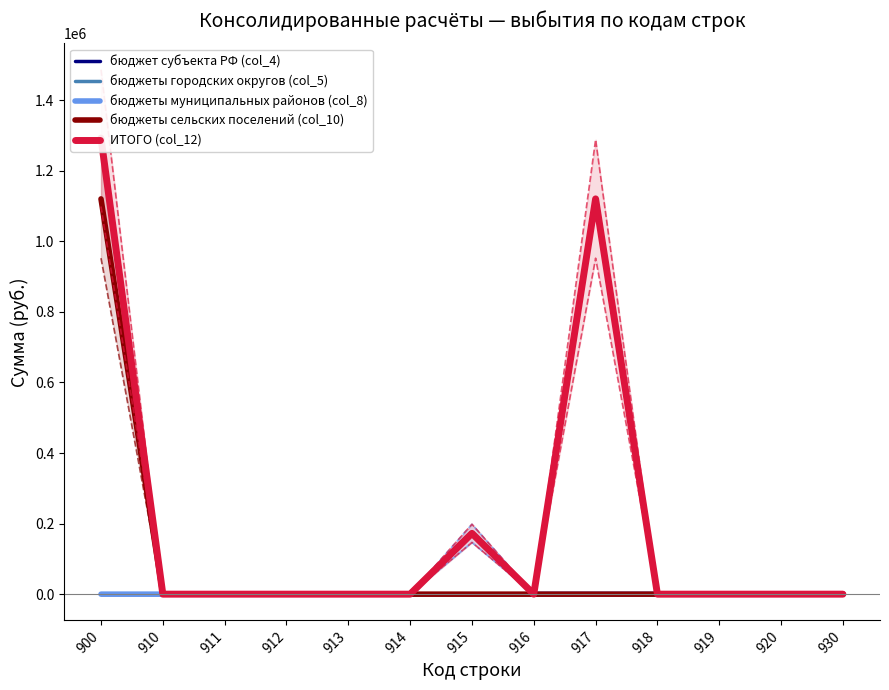

How many lines are shown in the chart?

5